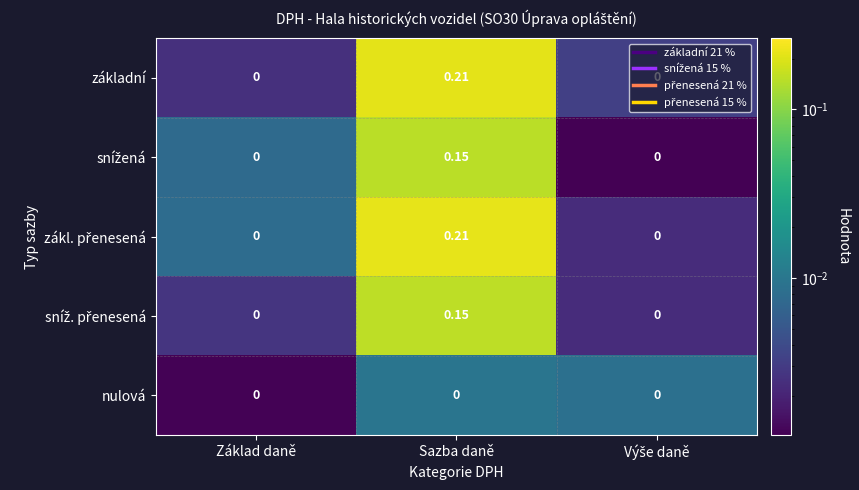

Which label corresponds to the largest value in the chart?

Sazba daně